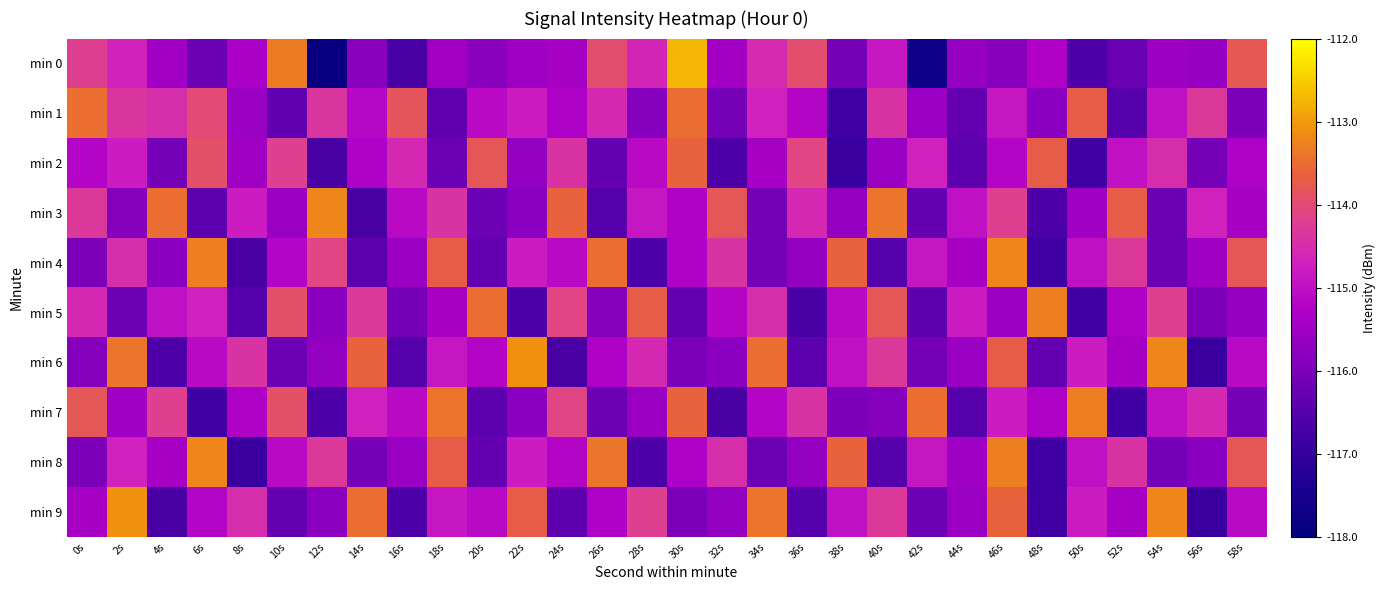

What is the spread (max minus min) of values at 52s?

3.1